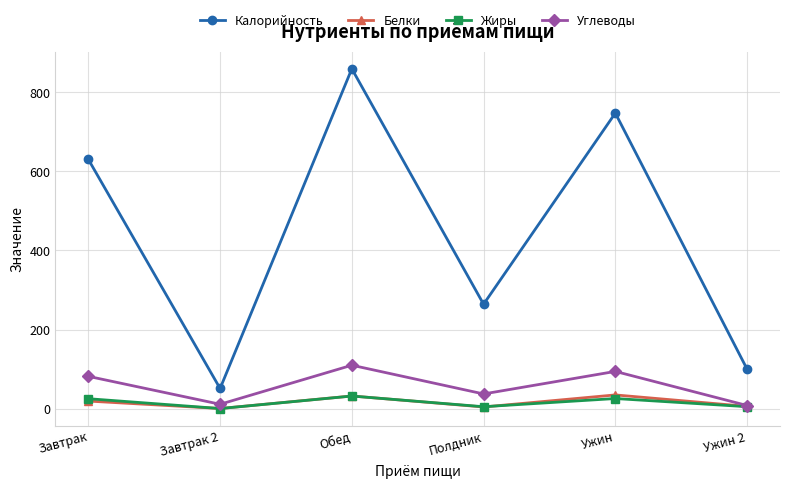

What value does the Углеводы series have at Завтрак 2?

11.1